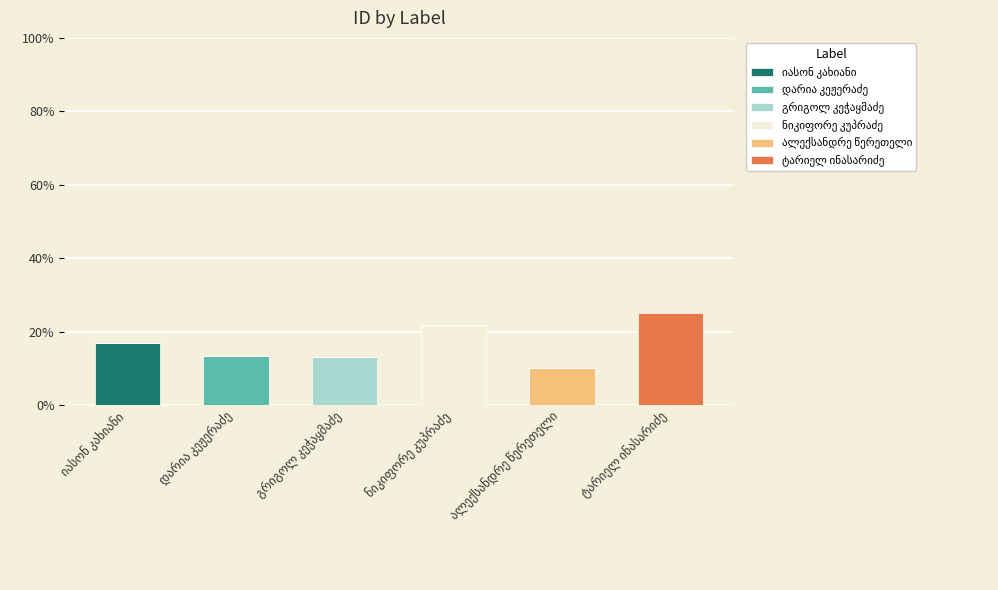

Count the number of data series in this chart.

6